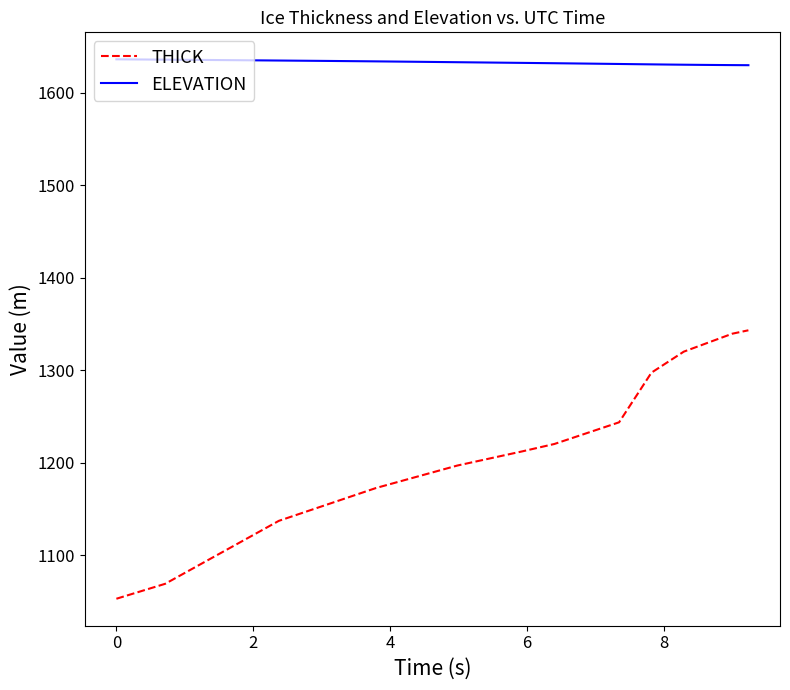

Which series has the largest range (max minus min)?

THICK